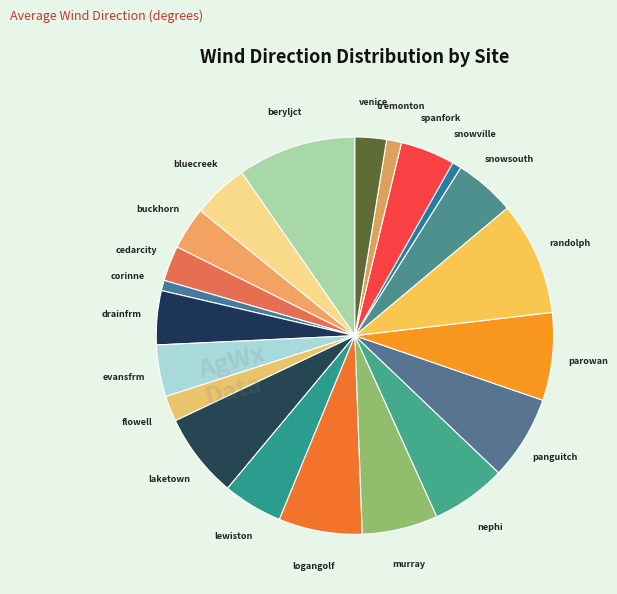

What is the largest slice in the pie chart?

beryljct